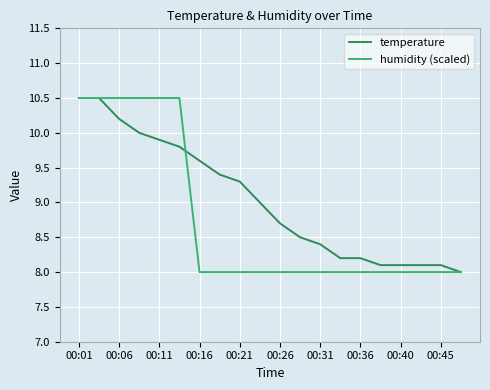

What are all the series names shown in the legend?

temperature, humidity (scaled)